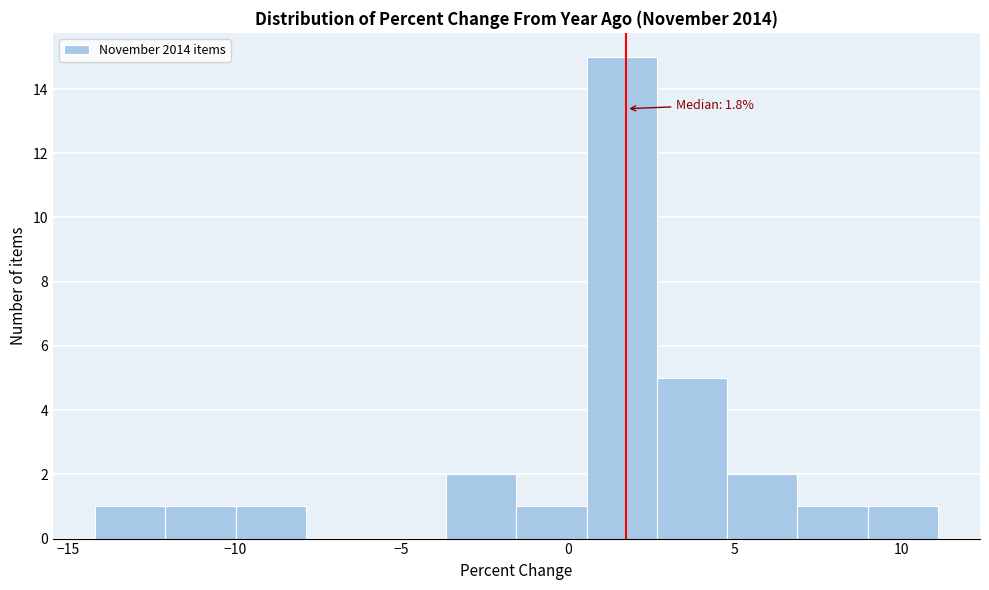

Which range on the x-axis has the tallest bar?

0.5 to 2.5